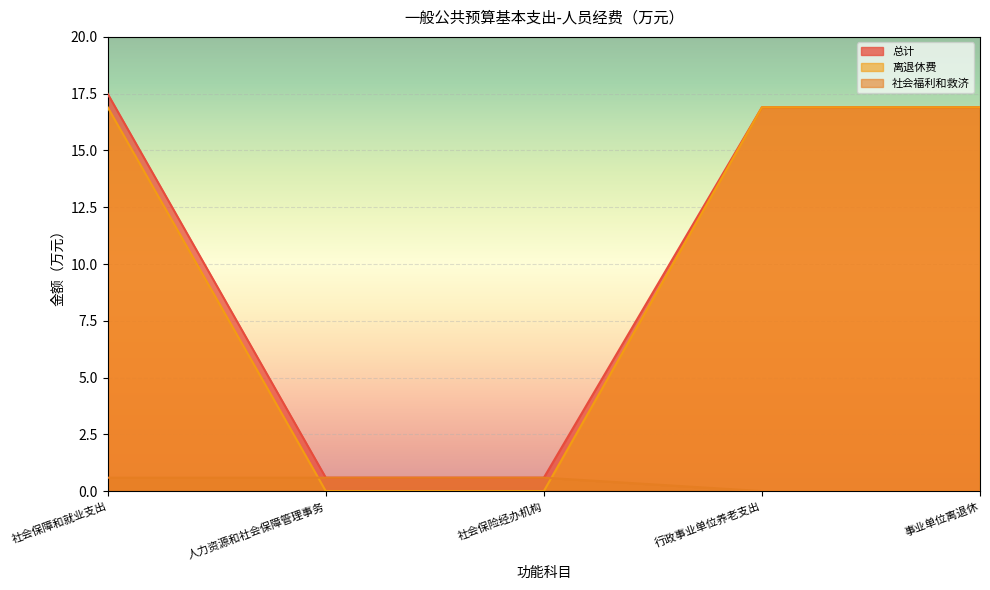

At which category is the sum across all series the highest?

社会保障和就业支出